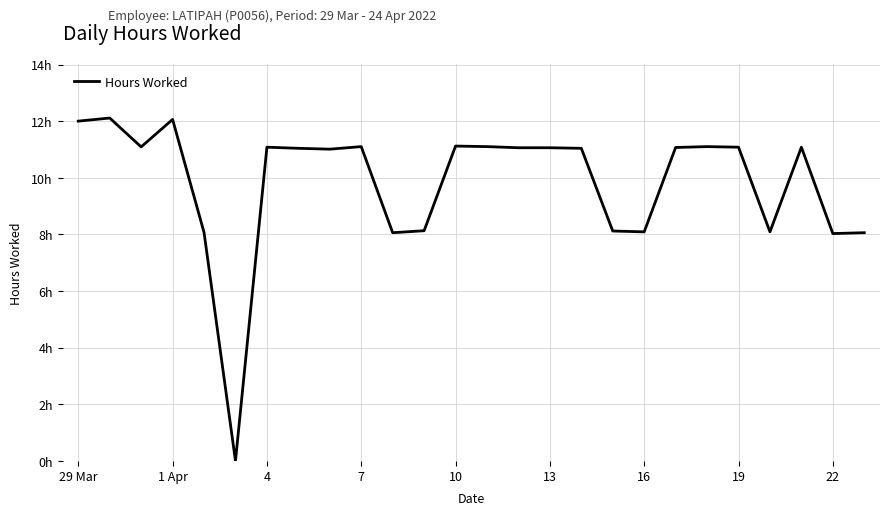

Does the chart display data point markers on the line(s)?

No